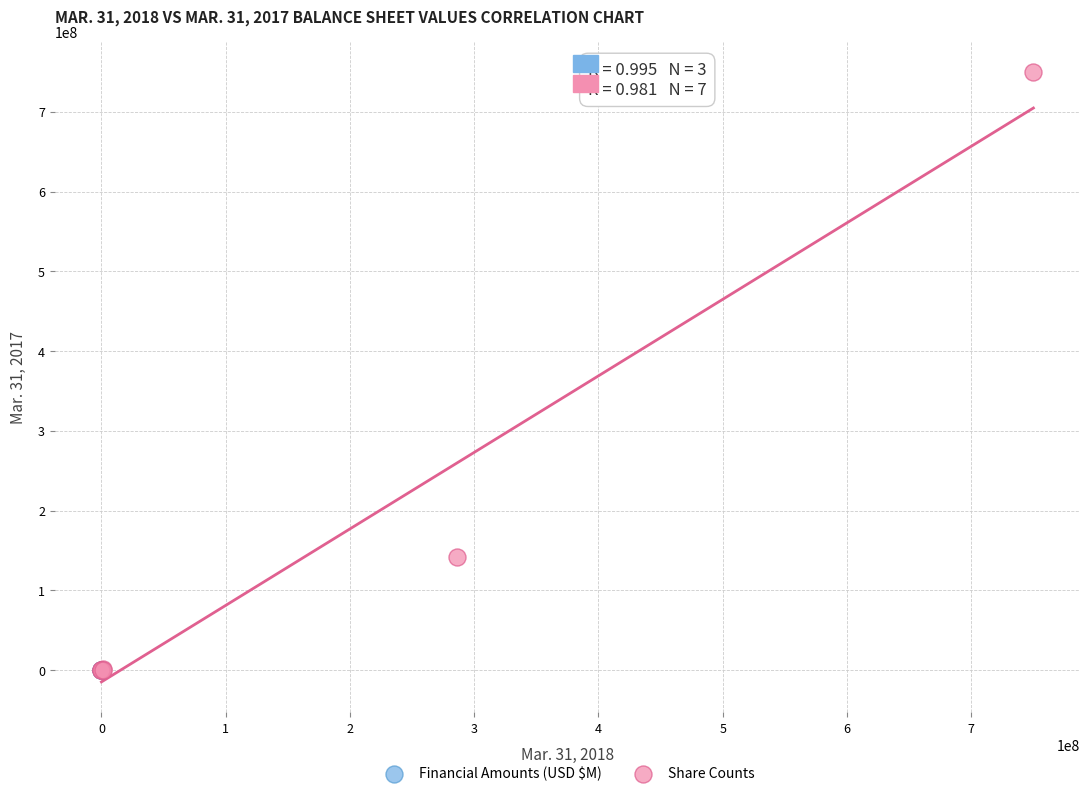

Which series contains the highest Y value?

Share Counts